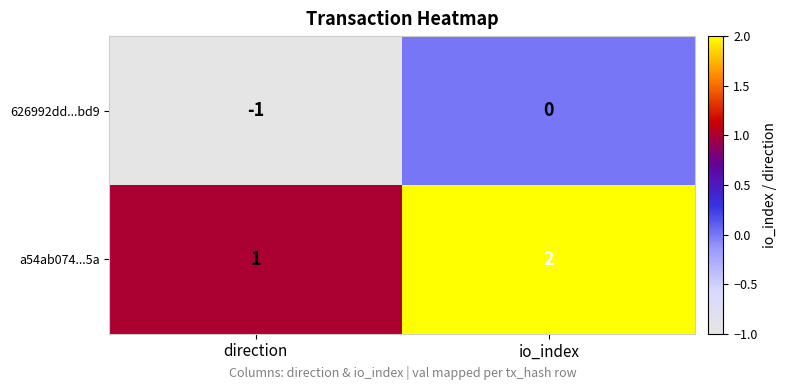

List the series in order of their peak value, lowest first.

626992dd...bd9, a54ab074...5a